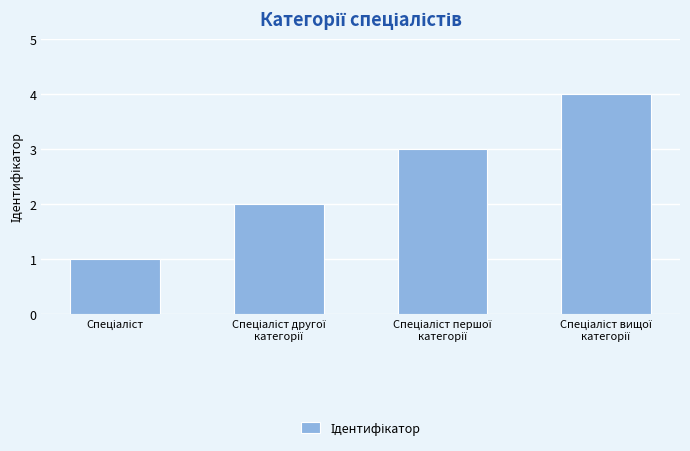

What is the difference between the maximum and minimum values?

3